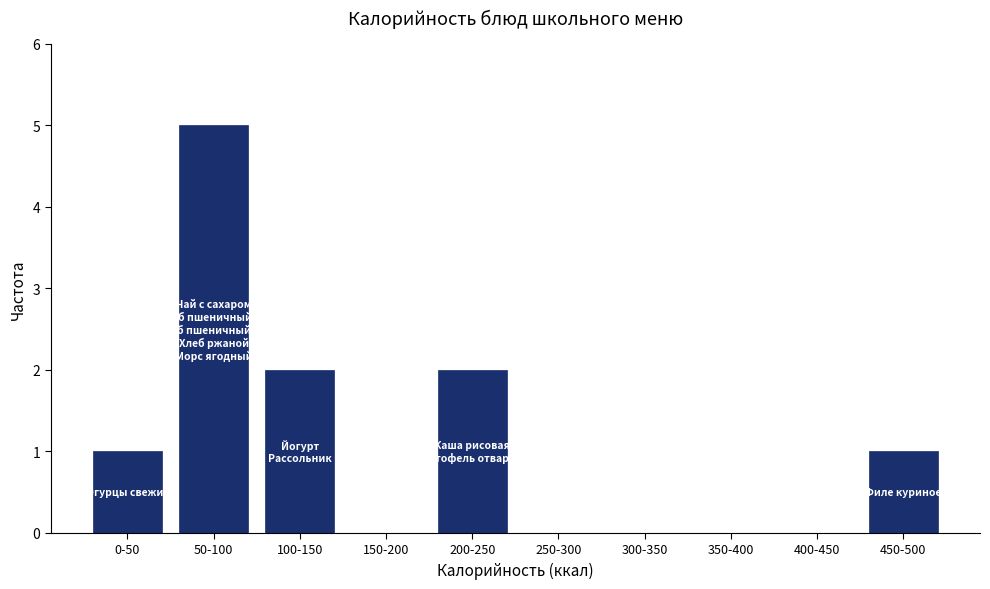

Reading left to right, extract all data points from this chart.

0-50=1	50-100=5	100-150=2	150-200=0	200-250=2	250-300=0	300-350=0	350-400=0	400-450=0	450-500=1